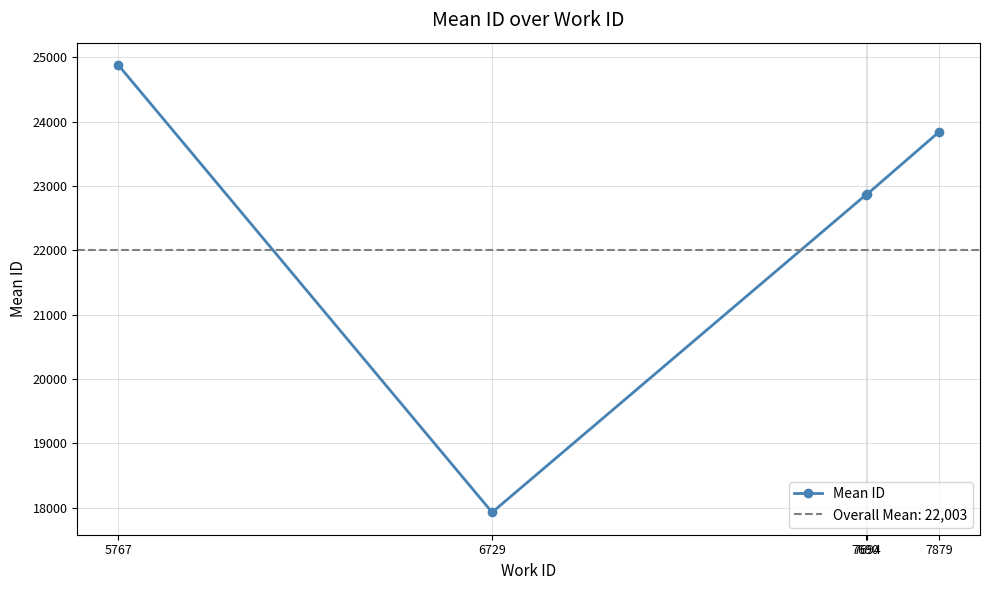

What is the ratio of the value at 7694 to the value at 5767?

0.9